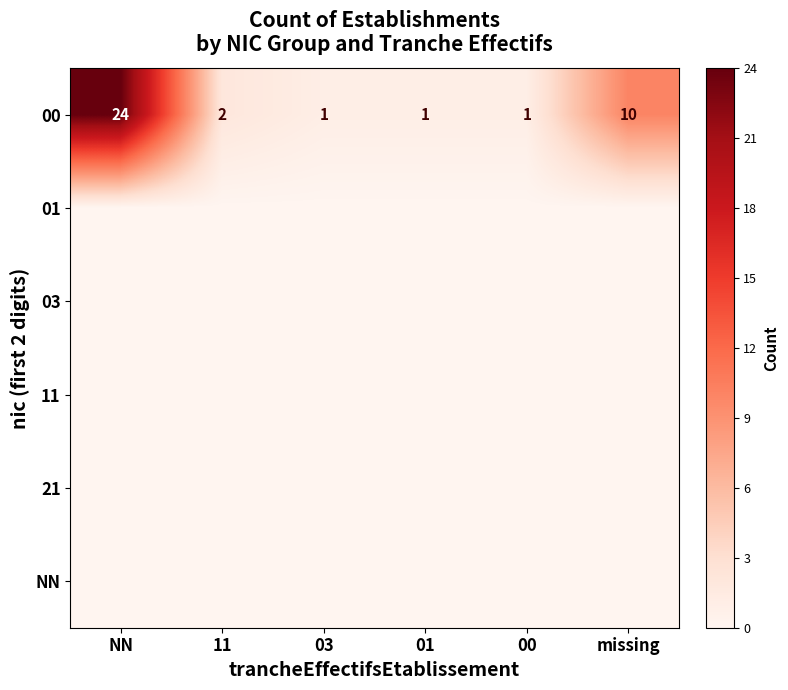

What is the sum of all 00 values?

39